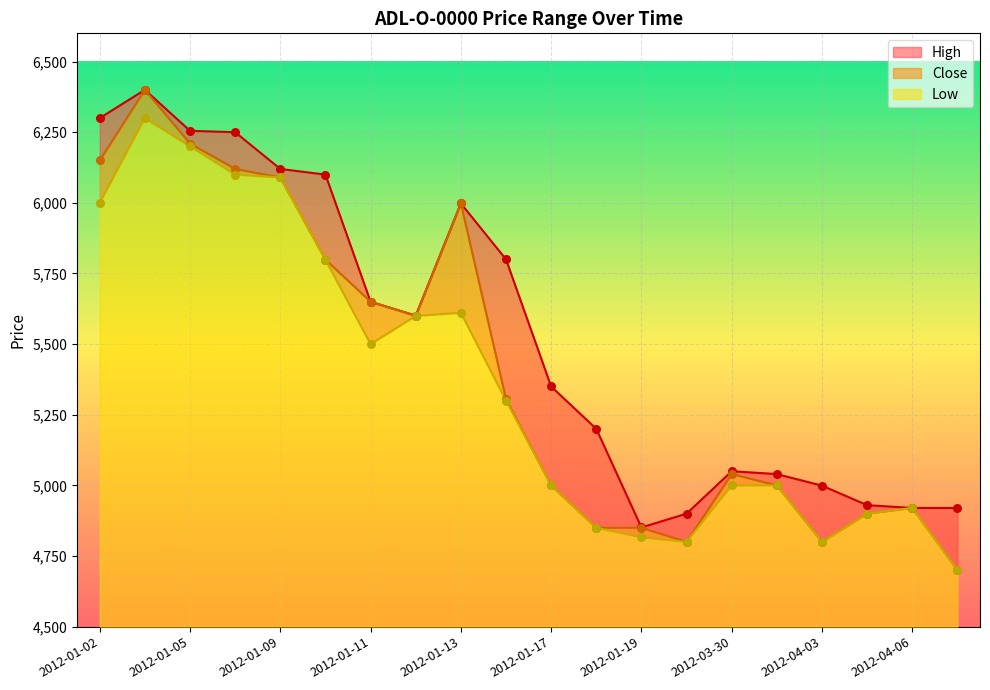

At which category is the sum across all series the highest?

2012-01-03